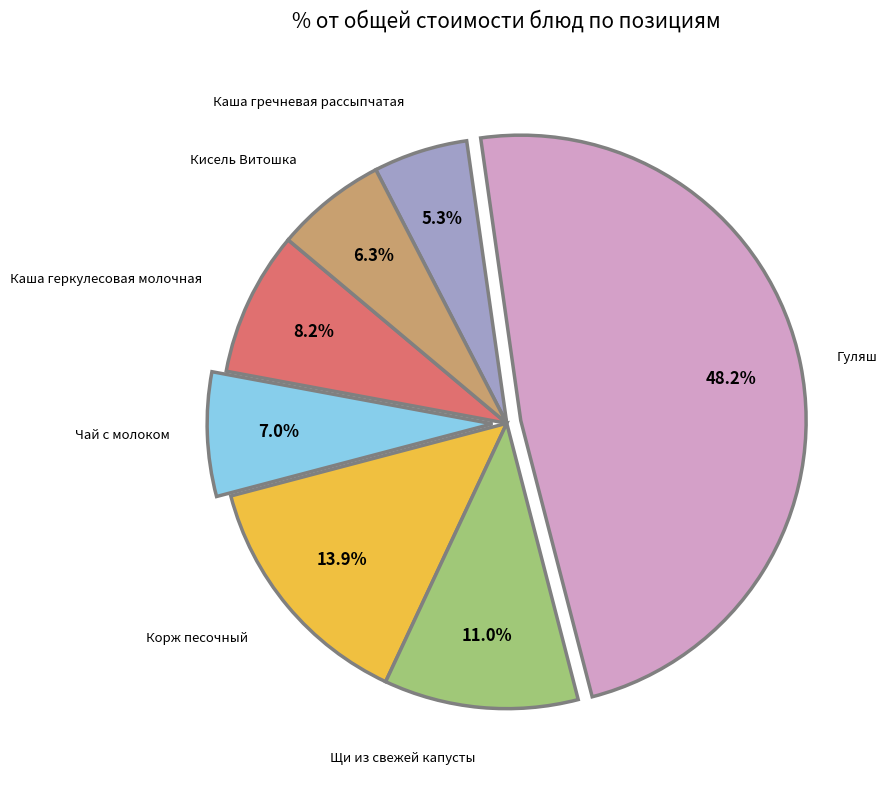

Is Чай с молоком the majority of the pie?

No